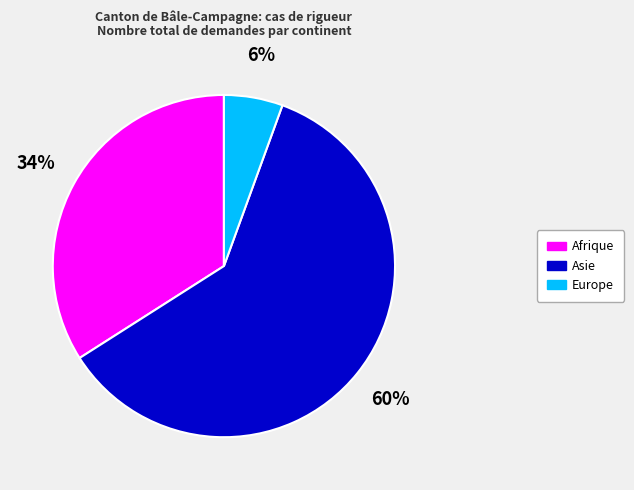

To the nearest percent, what is the difference between the Afrique and Europe slice percentages?

28%